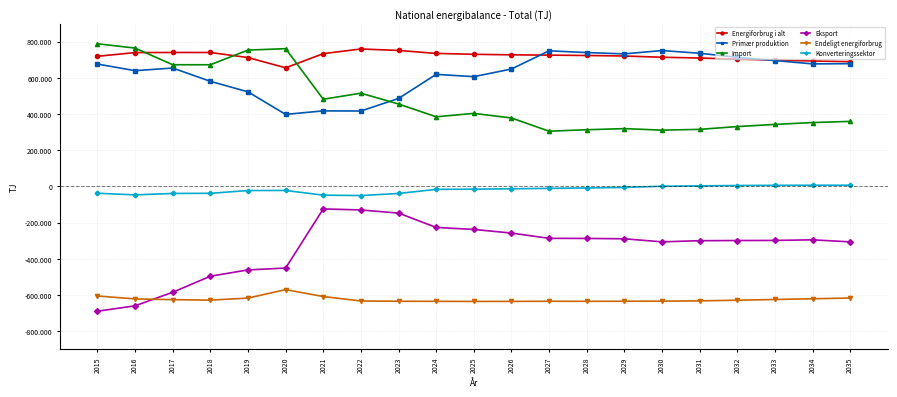

The value of Primær produktion at 2033 is 695830. True or false?

True